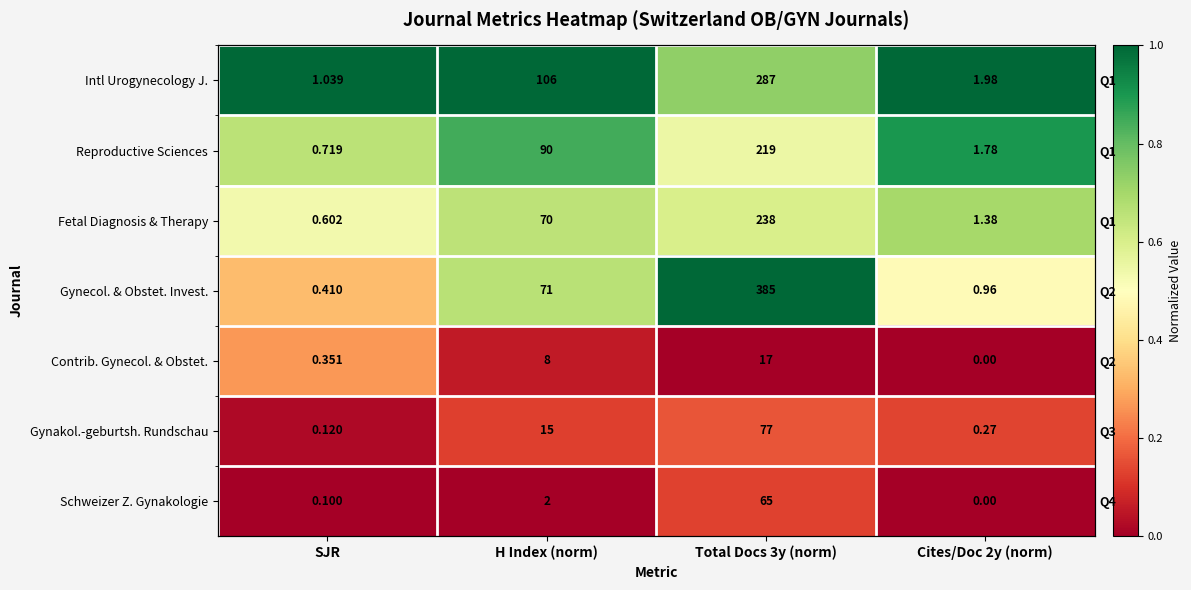

What is the average value of the Gynecol. & Obstet. Invest. series?

0.6